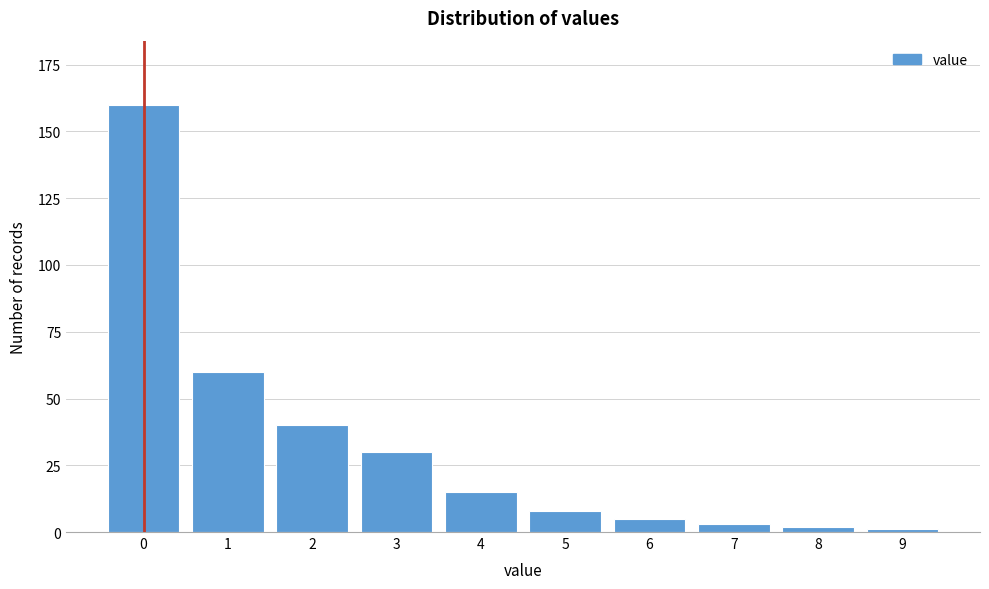

Reading right to left, extract all data points from this chart.

1	2	3	5	8	15	30	40	60	160